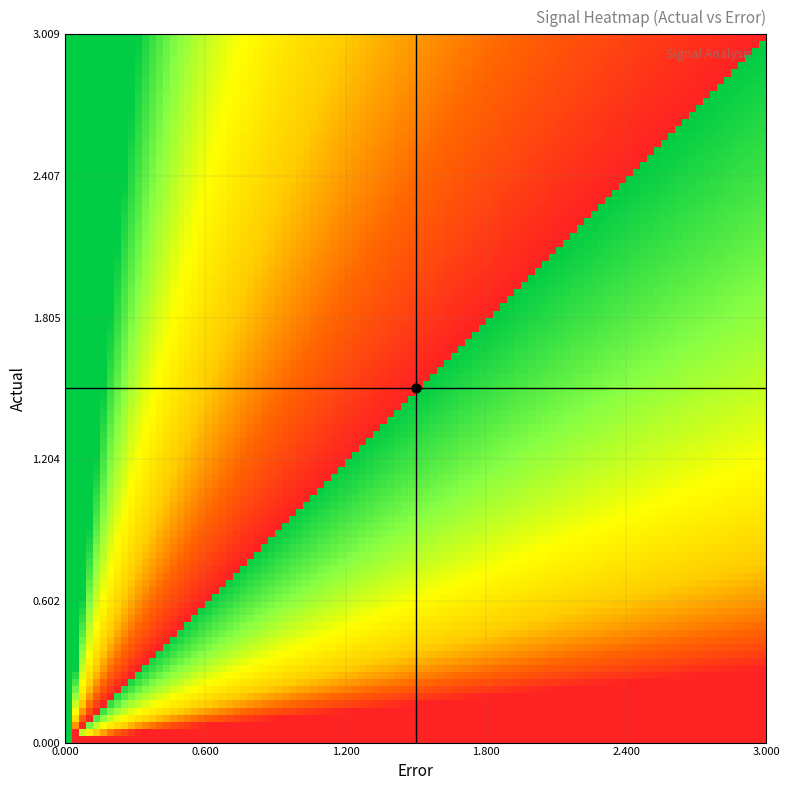

What is the lowest value of the reference series?

3.0